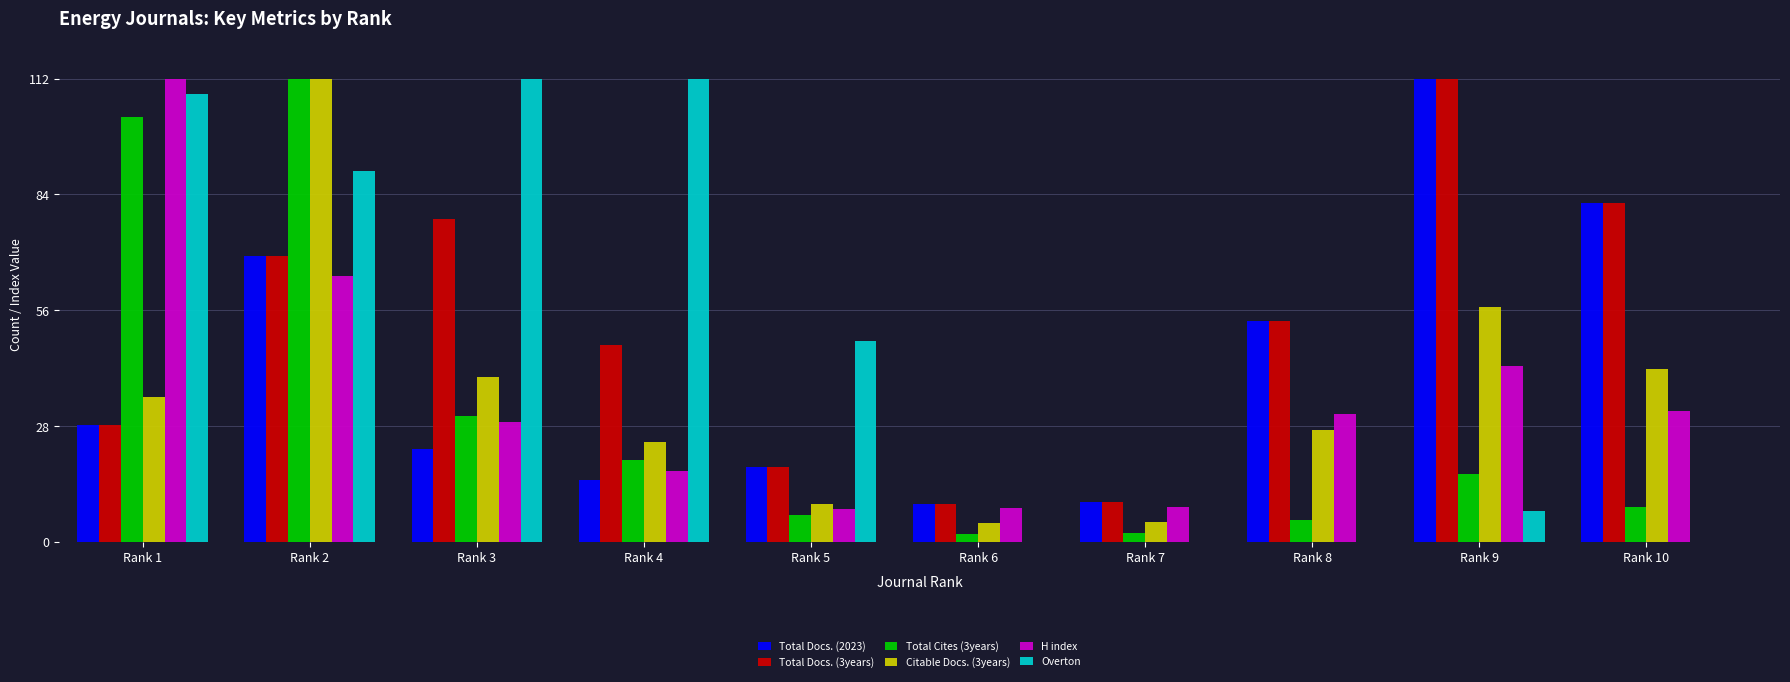

Which series has the largest range (max minus min)?

Overton